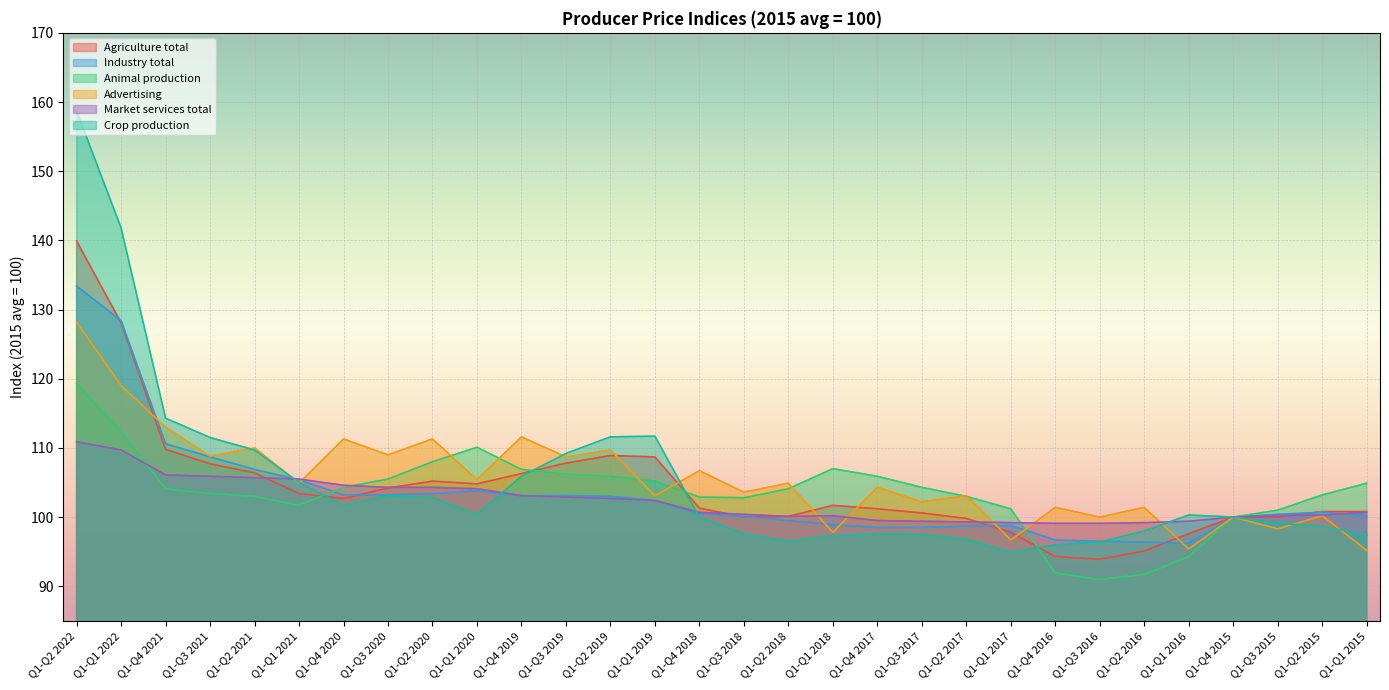

What is the smallest value displayed?

91.0